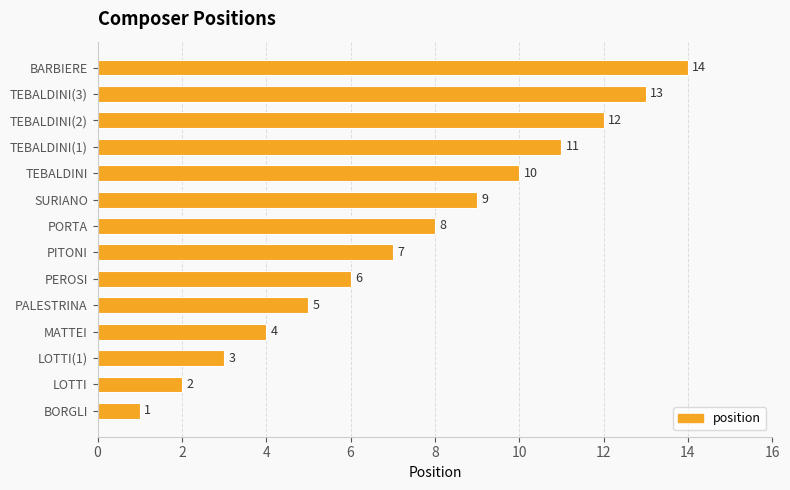

What is the difference between the maximum and second lowest values?

12